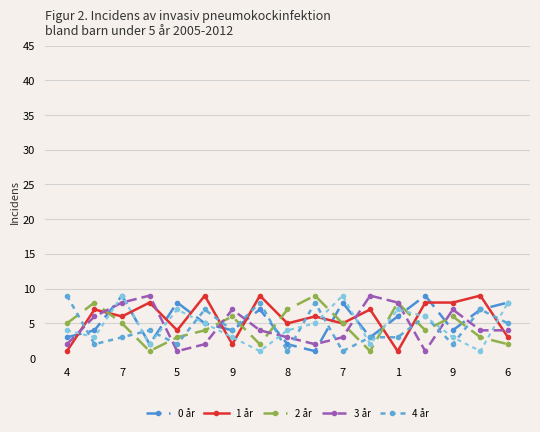

Does the chart have visible grid lines?

Yes